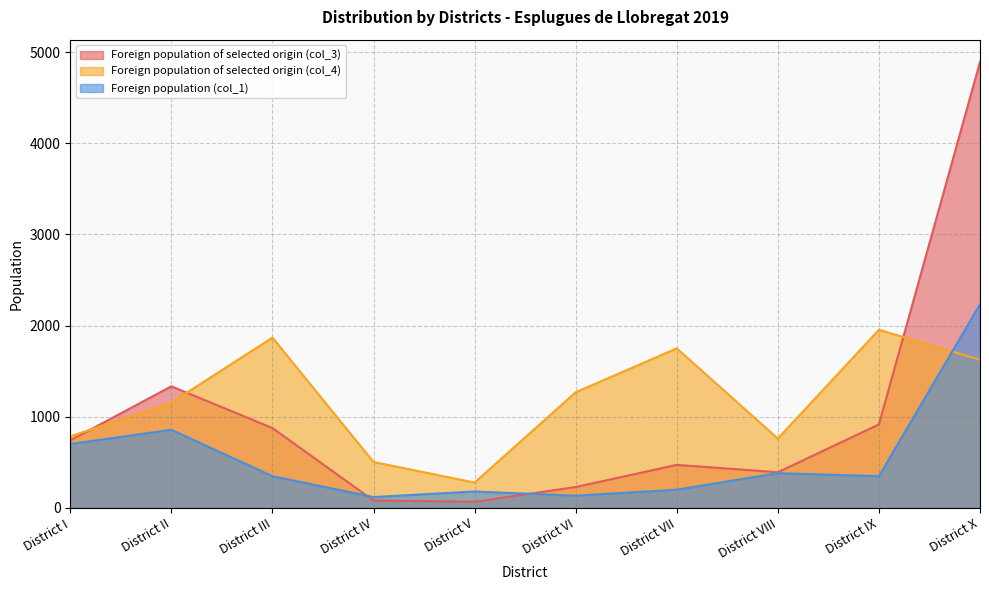

Rank the series at District III from highest to lowest value.

Foreign population of selected origin (col_4), Foreign population of selected origin (col_3), Foreign population (col_1)